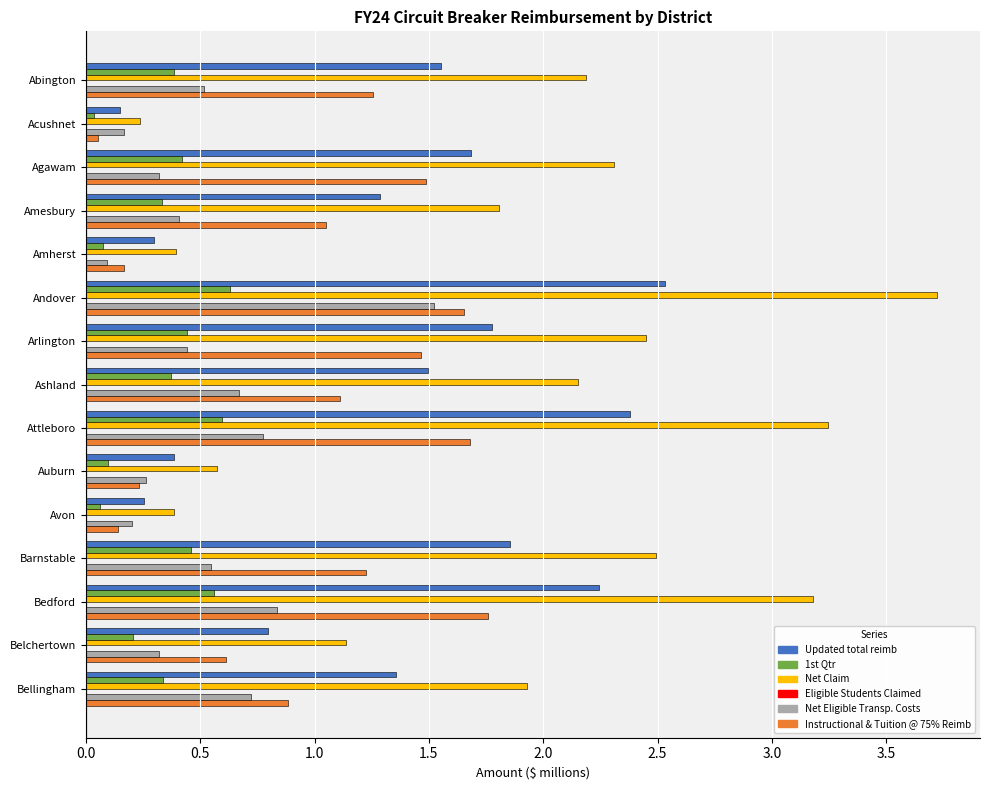

At which category is the sum across all series the highest?

Andover